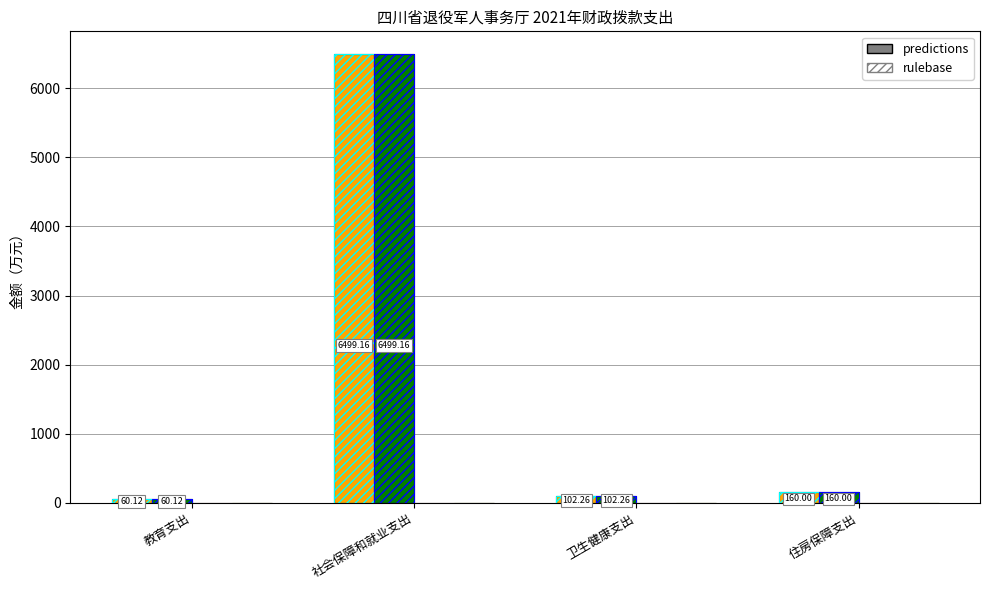

How many groups of bars are there?

4